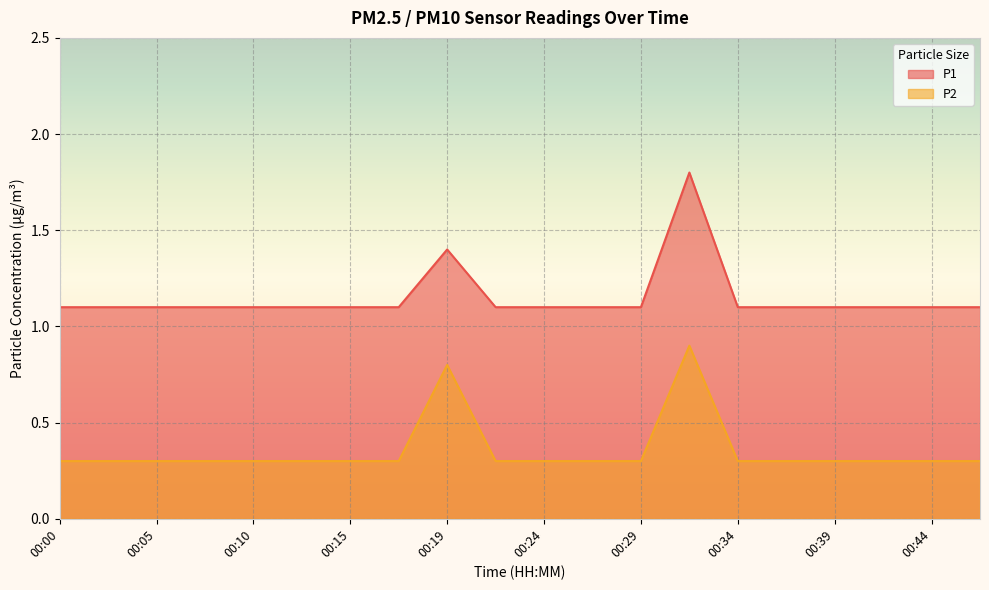

Rank the categories by P1 value from highest to lowest.

00:32, 00:19, 00:00, 00:02, 00:05, 00:07, 00:10, 00:12, 00:15, 00:17, 00:22, 00:24, 00:27, 00:29, 00:34, 00:37, 00:39, 00:42, 00:44, 00:47